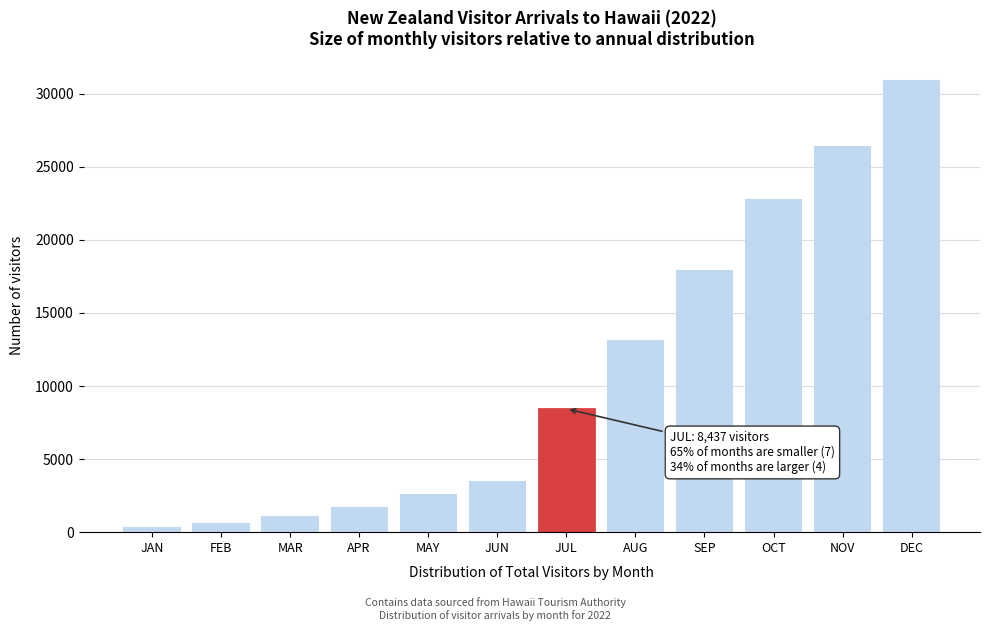

Reading right to left, transcribe all the data shown in this chart.

30851.1	26325.9	22725.4	17897.7	13104.8	8436.9	3410.0	2532.9	1669.4	1041.0	553.6	260.9